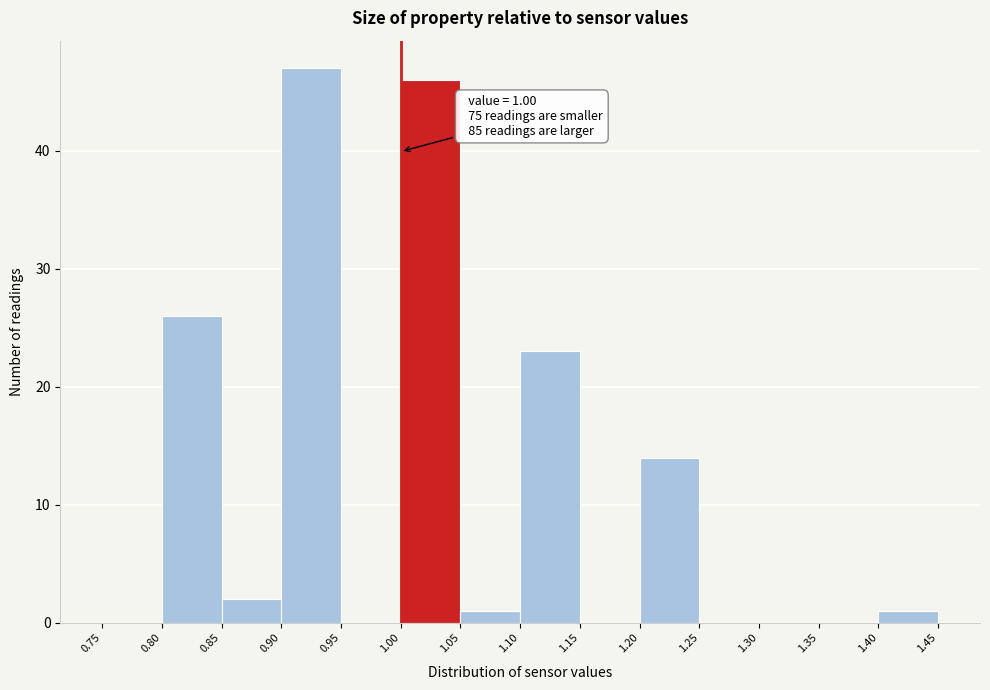

Which range on the x-axis has the tallest bar?

0.90 to 0.95